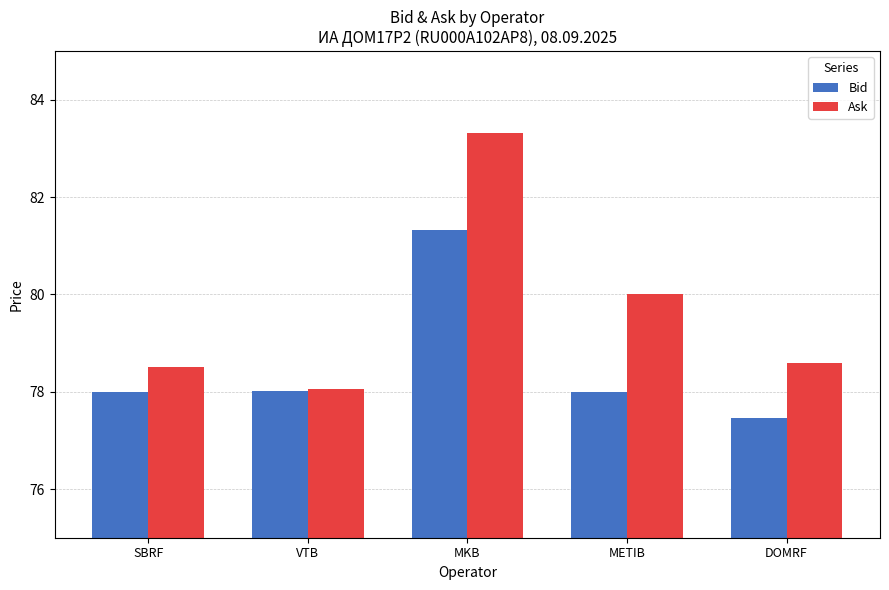

What is the spread (max minus min) of values at DOMRF?

1.1